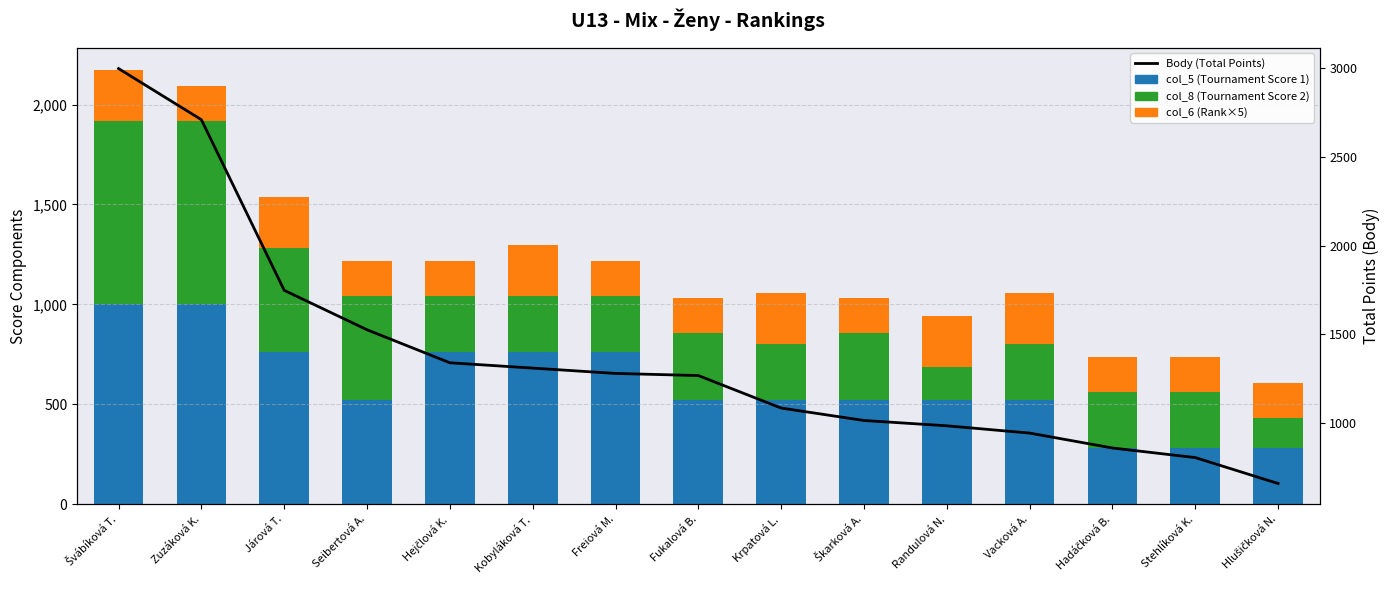

Reading left to right, extract all data points from this chart.

col_5 (Top Score 1): 1000	1000	760	520	760	760	760	520	520	520	520	520	280	280	280
col_8 (Top Score 2): 920	920	520	520	280	280	280	336	280	336	165	280	280	280	150
col_6 (scaled ×5): 255	175	255	175	175	255	175	175	255	175	255	255	175	175	175
Body (Total Points): 2997	2709	1748	1526	1340	1310	1280	1268	1085	1015	985	944	860	806	660